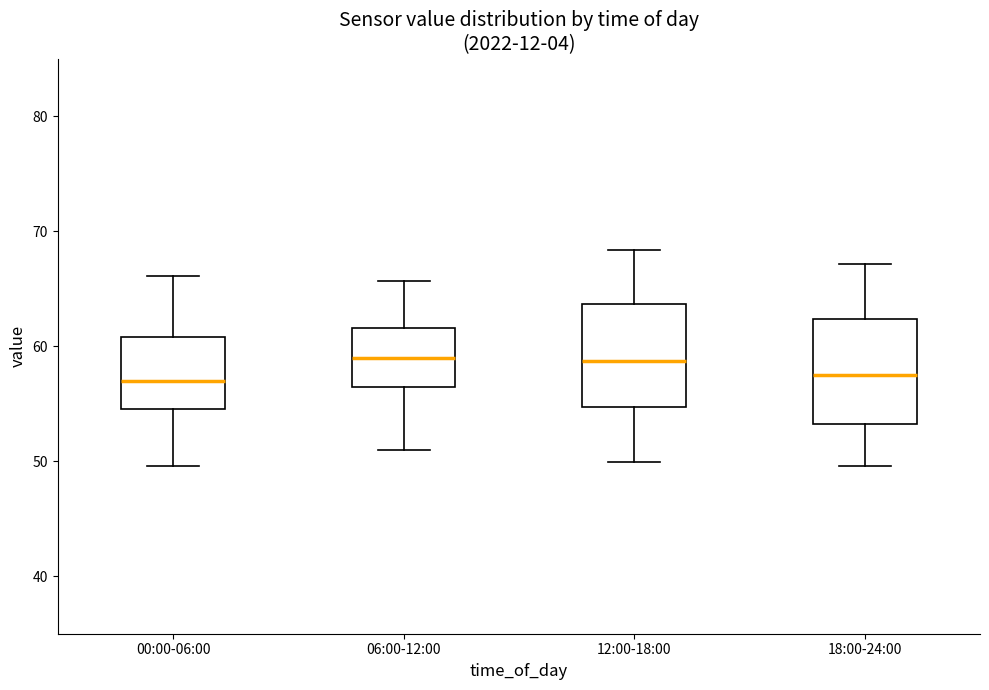

Reading left to right, transcribe this box plot: for each box, give where its median line is, the range the box spans, and where its two whiskers end, as read against the y-axis. The values are not printed on the chart, so give them approximately, as read against the axis.

00:00-06:00: median 57, box 55 to 61, whiskers 50 to 66
06:00-12:00: median 59, box 56 to 62, whiskers 51 to 66
12:00-18:00: median 59, box 55 to 64, whiskers 50 to 68
18:00-24:00: median 58, box 53 to 62, whiskers 50 to 67